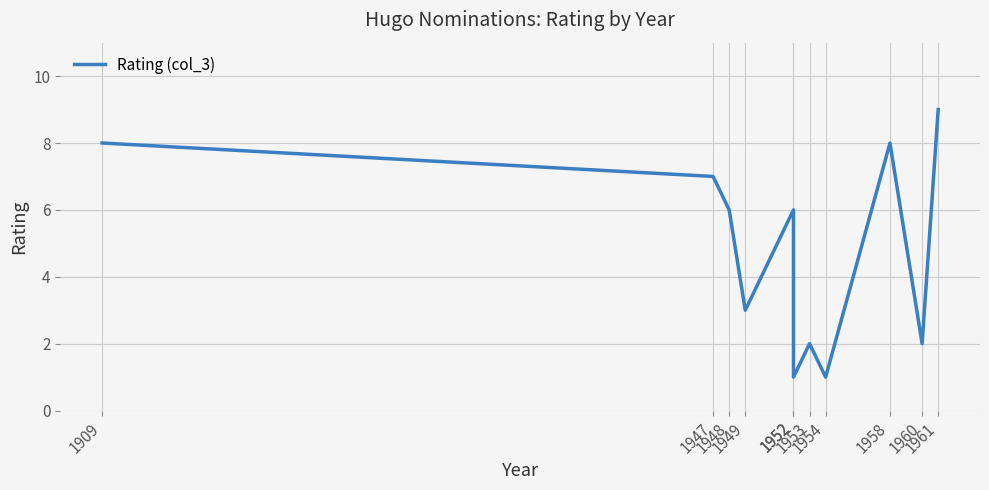

What is the change in value from 1949 to 1952?

-2